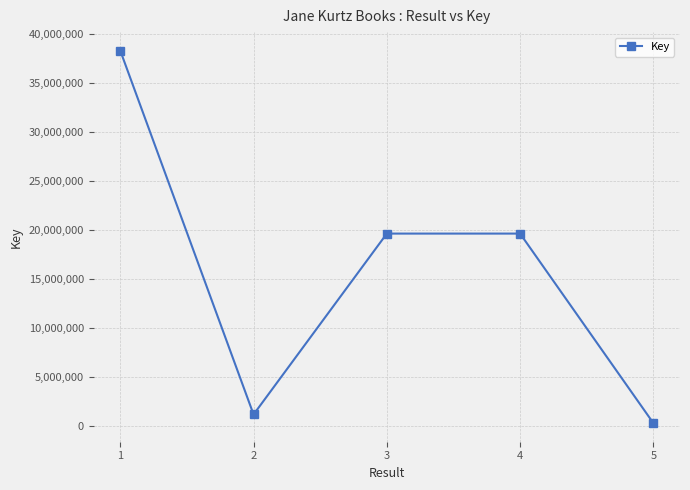

True or false: the data shows 326736 at 5.

True